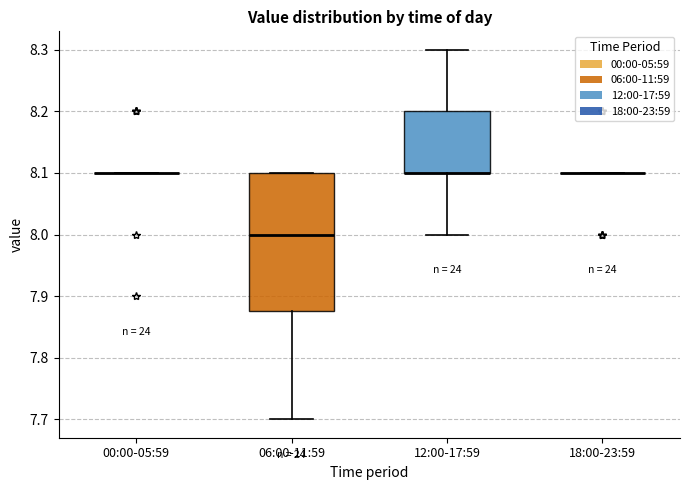

Reading left to right, read every box against the y-axis: the position of its median line, the range the box covers, and the ends of its whiskers. The values are not printed on the chart, so give them approximately, as read against the axis.

00:00-05:59: box collapsed to a line at 8.10, whiskers 8.10 to 8.10
06:00-11:59: median 8.00, box 7.88 to 8.10, whiskers 7.70 to 8.10
12:00-17:59: median 8.10 (drawn on the box's lower edge), box 8.10 to 8.20, whiskers 8.00 to 8.30
18:00-23:59: box collapsed to a line at 8.10, whiskers 8.10 to 8.10